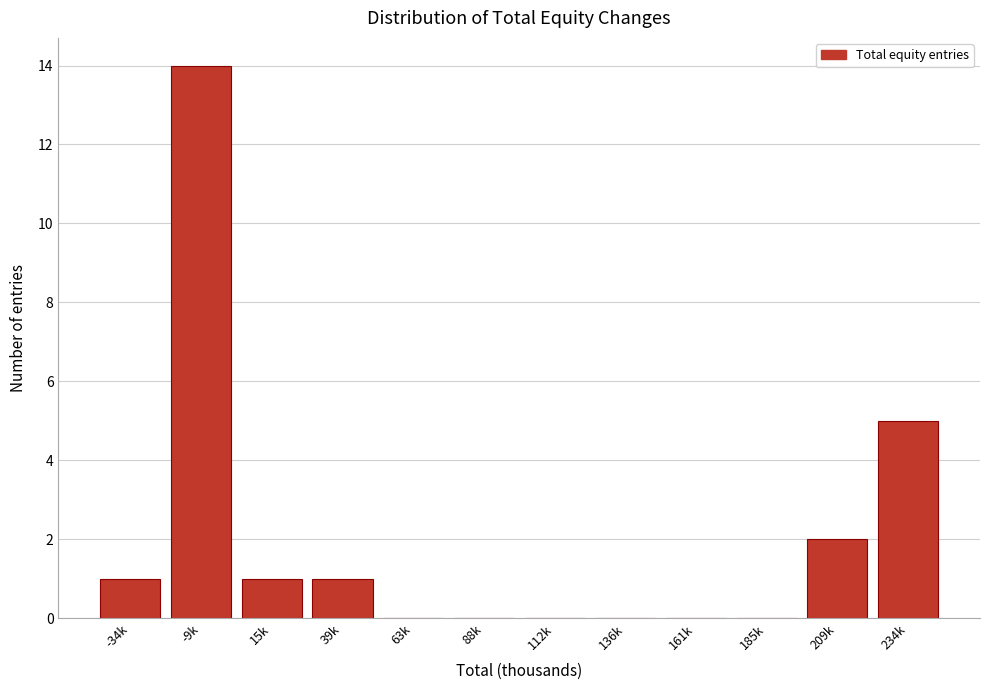

Reading left to right, what are all the values shown in this chart?

-34k=1	-9k=14	15k=1	39k=1	63k=0	88k=0	112k=0	136k=0	161k=0	185k=0	209k=2	234k=5